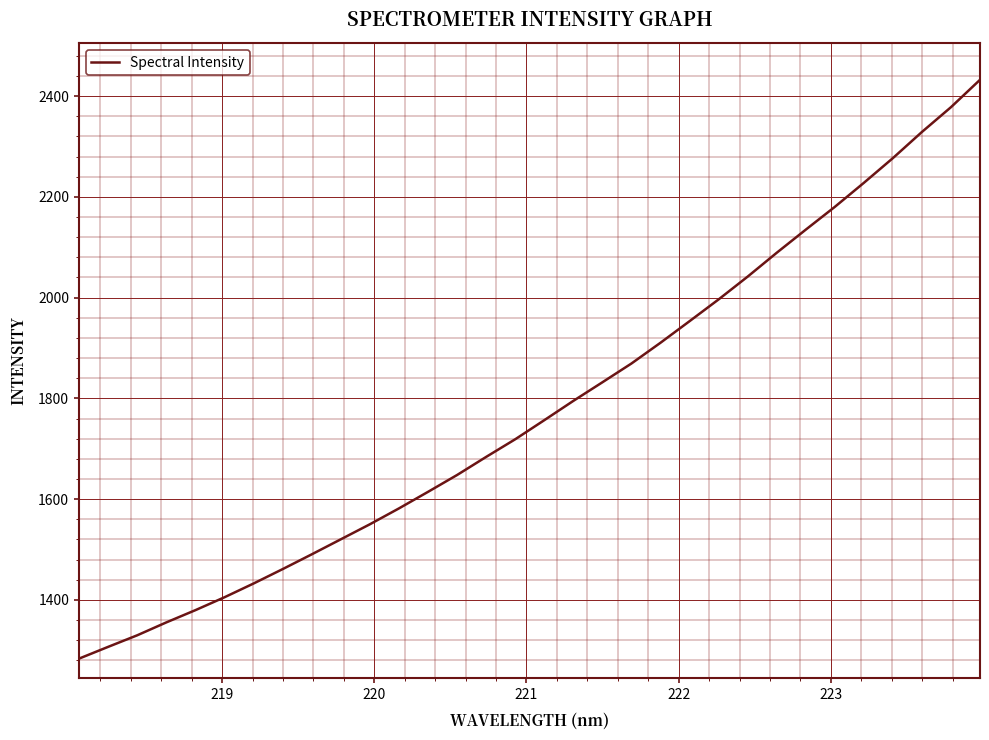

What is the smallest value displayed?

1283.3